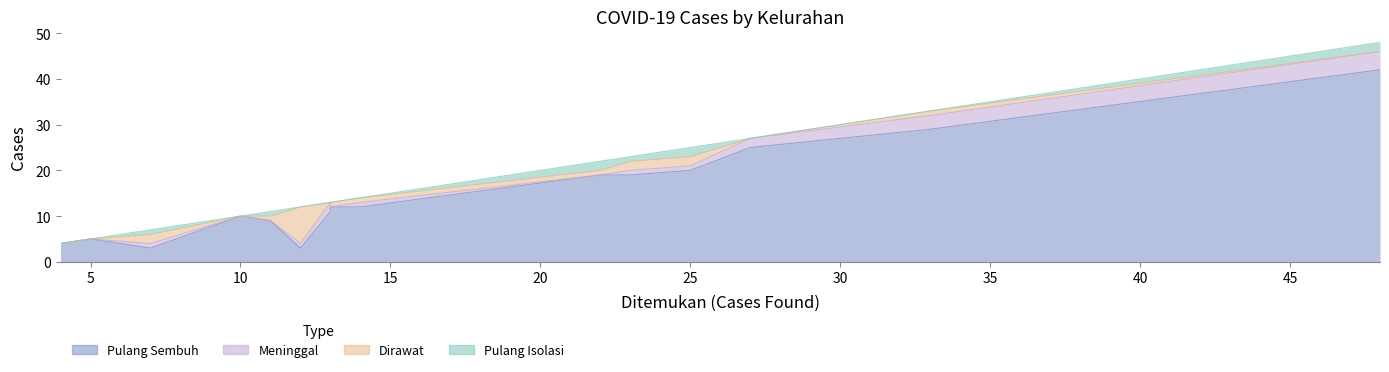

In Meninggal, how many points are higher than both neighbors (excluding endpoints)?

4